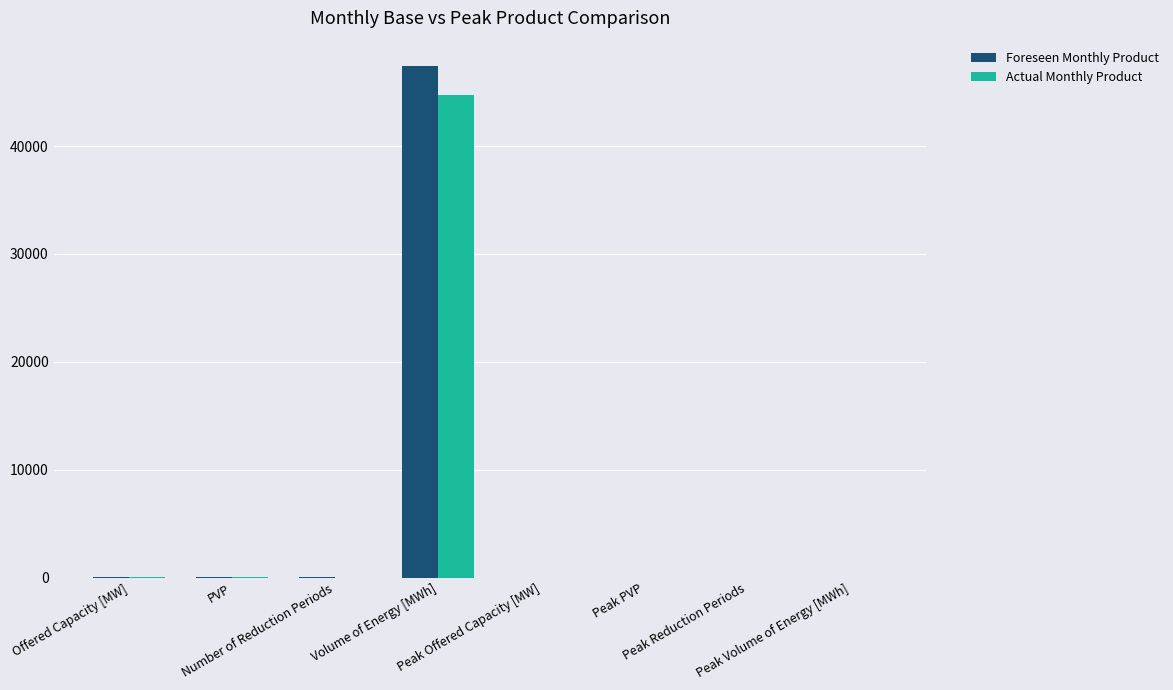

What is the sum of all Foreseen Monthly Product values?

47466.0